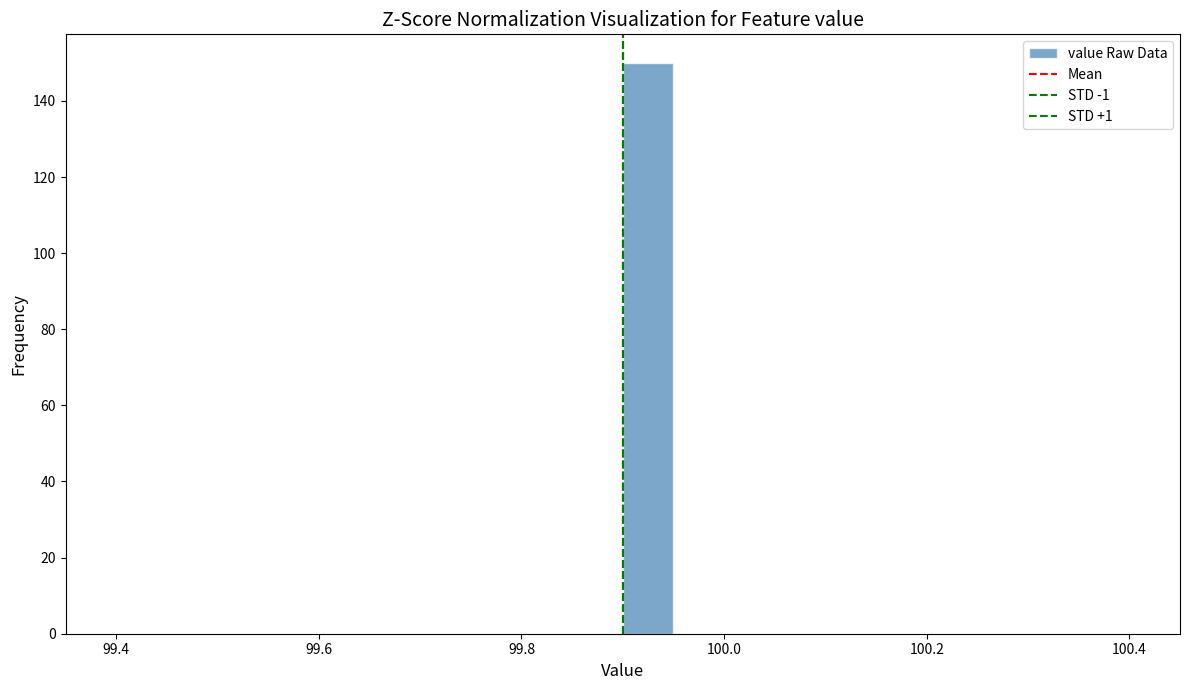

Read against the x-axis, roughly where is the centre of the tallest bar?

99.92